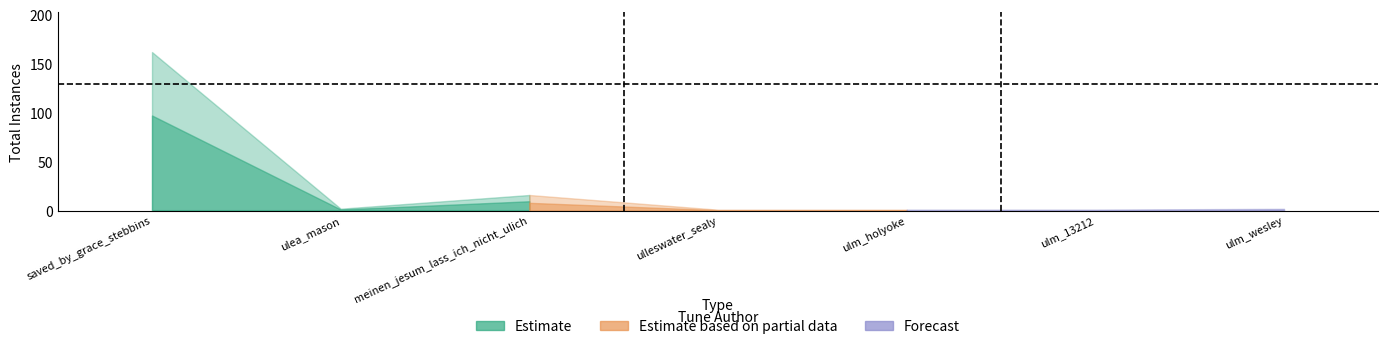

What is the label of the 2nd point from the left?

ulea_mason